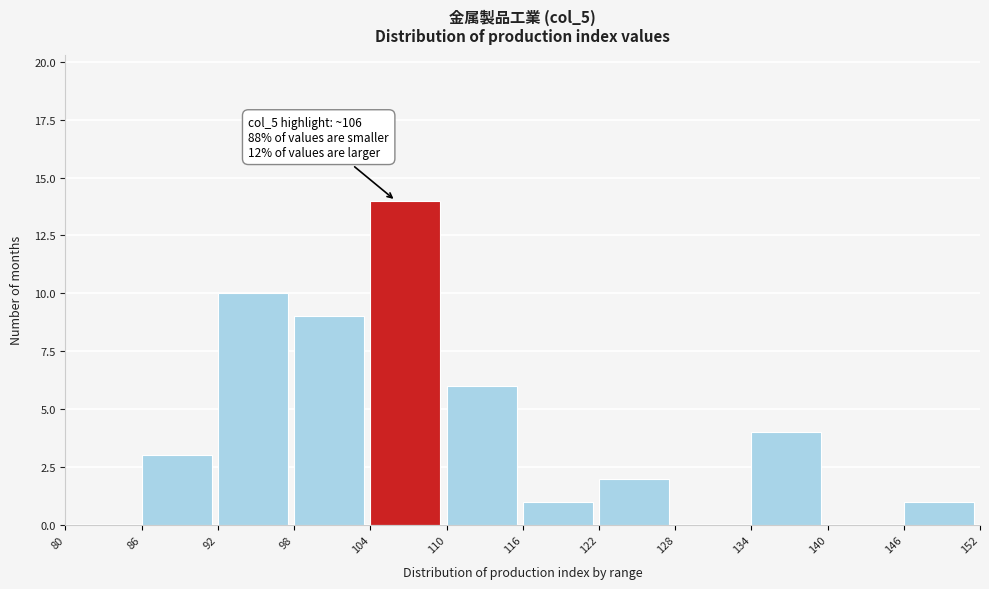

Over which range of the x-axis is the bar tallest?

104 to 110